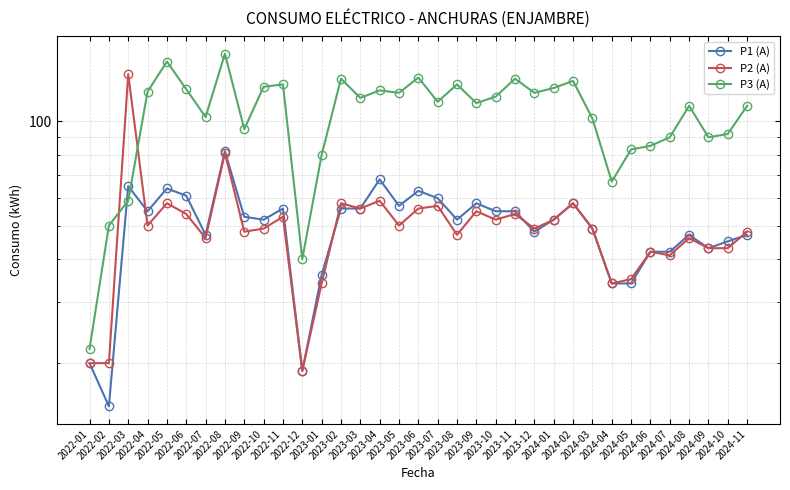

The P2 (A) series shows 34 at 2023-09. True or false?

False